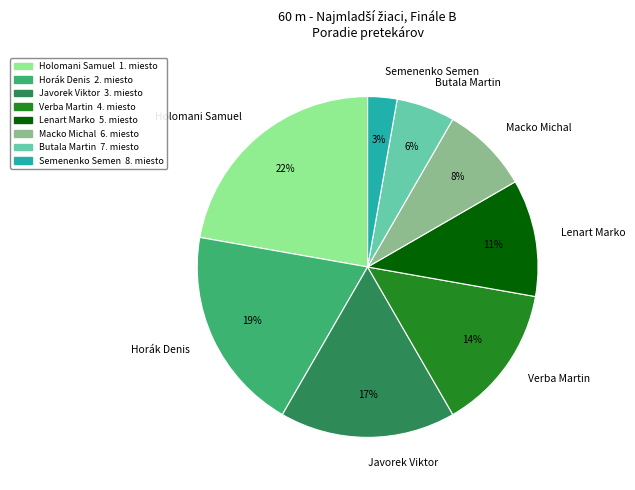

Does any single category account for the majority?

No